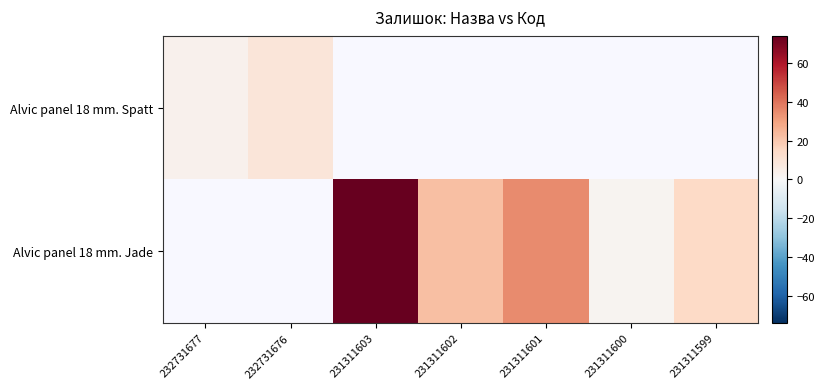

Where does the Alvic panel 18 mm. Jade series first go above 2?

231311603